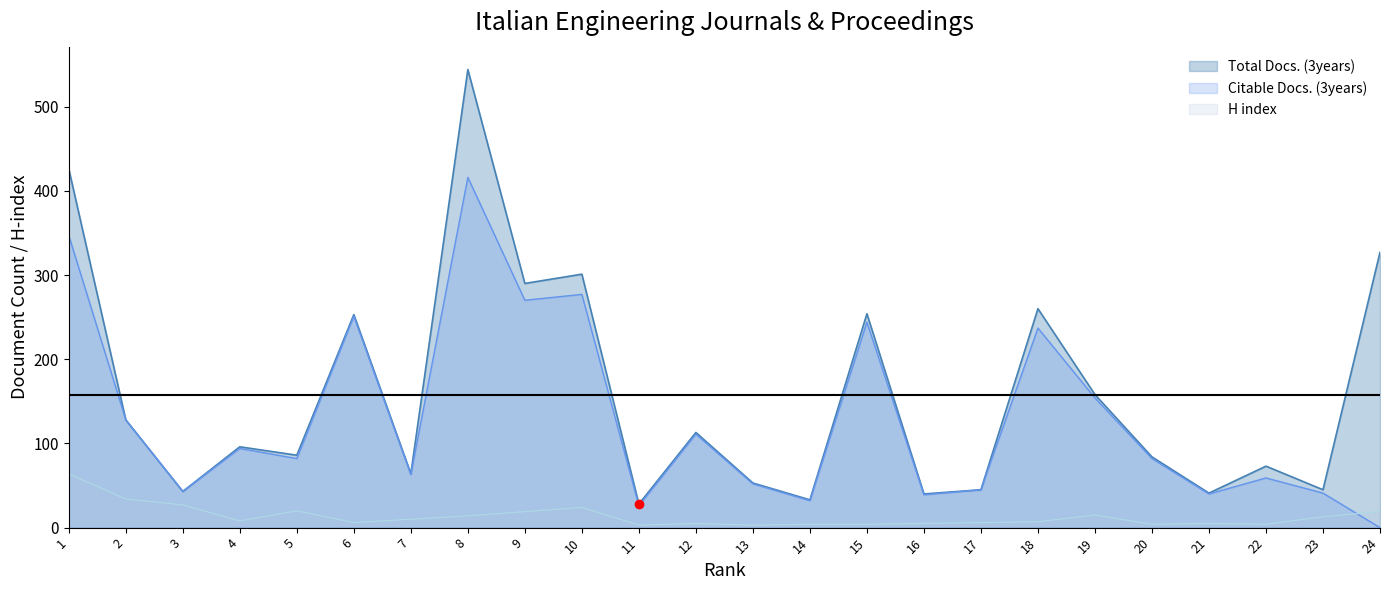

Which label corresponds to the smallest value in the chart?

24